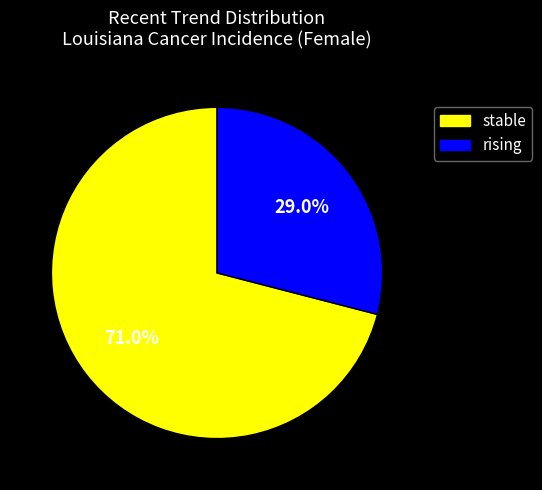

Is there a majority slice in this chart?

Yes